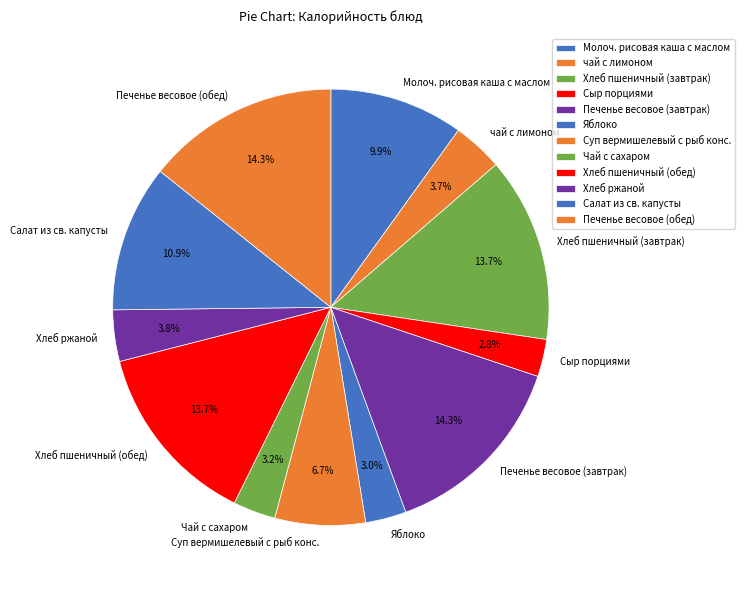

Is Хлеб пшеничный (завтрак) the majority of the pie?

No